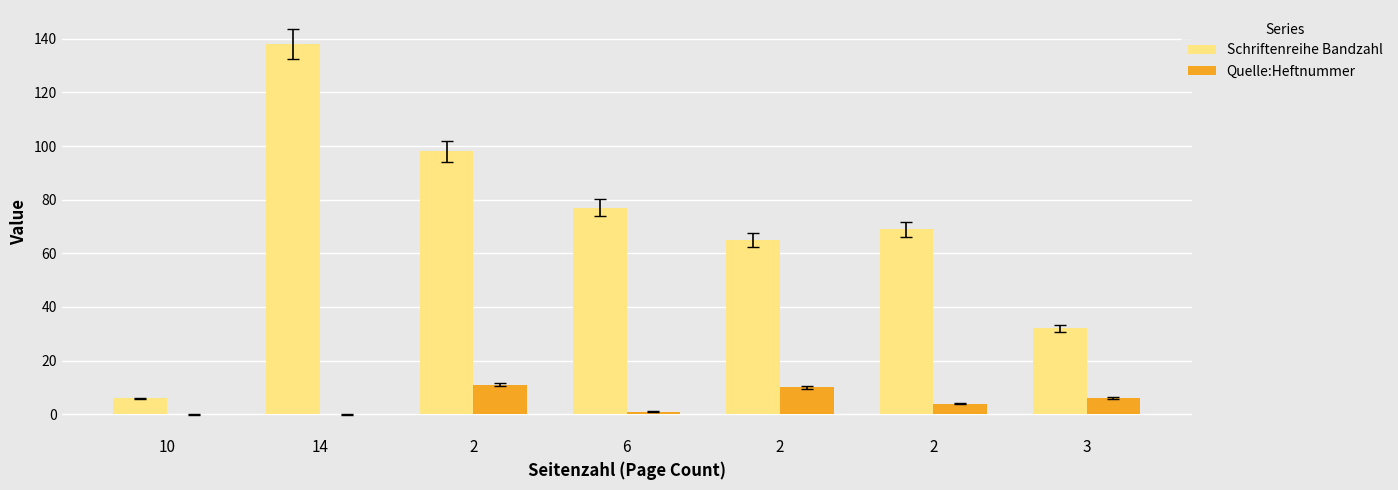

Read the Schriftenreihe Bandzahl value at 3.

32